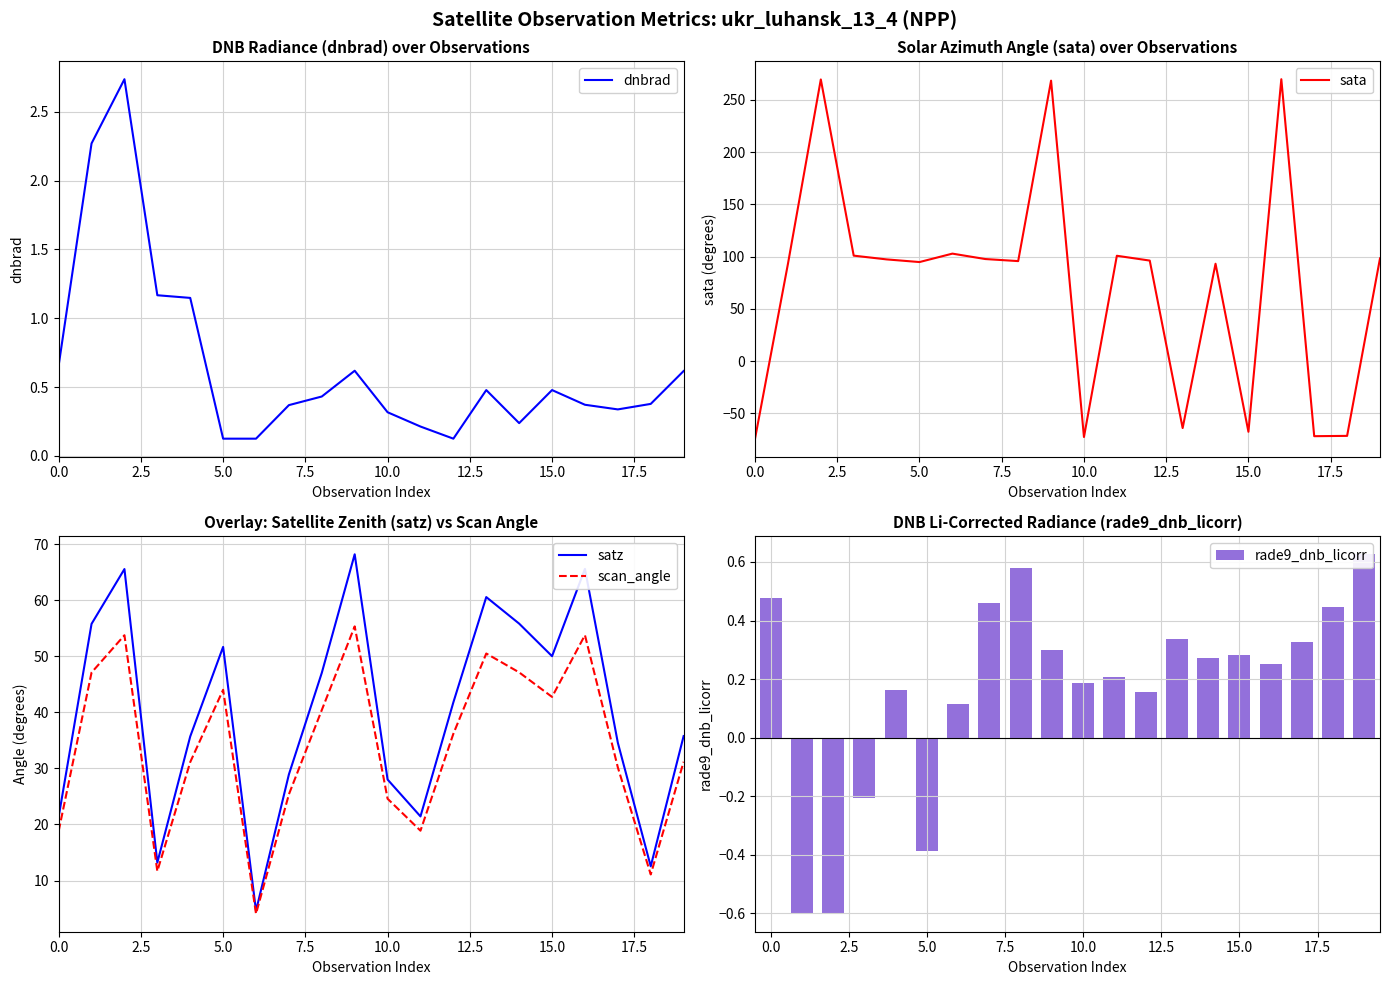

Is the value of dnbrad at 11 greater than the value of rade9_dnb_licorr at 14?

No